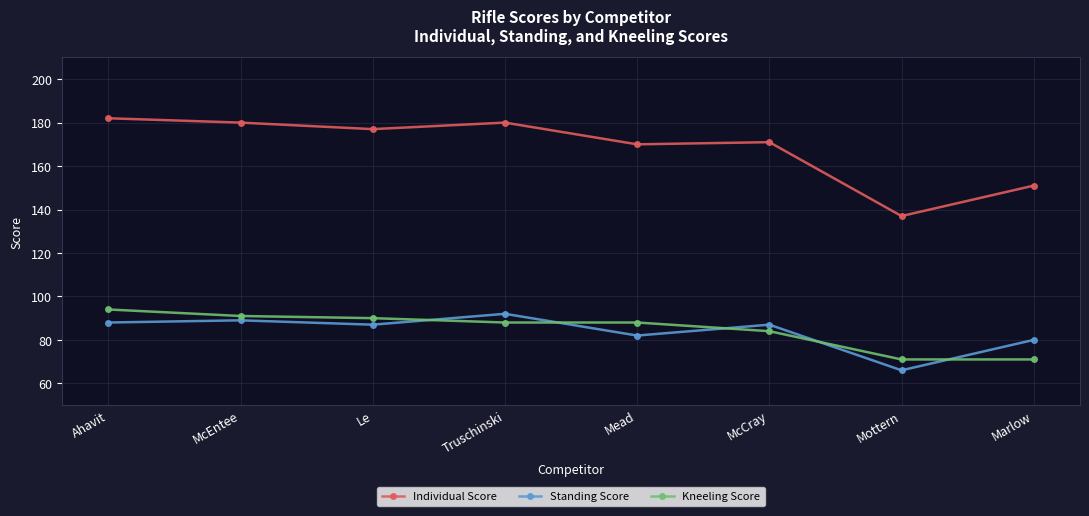

What is the label of the 3rd point from the right?

McCray